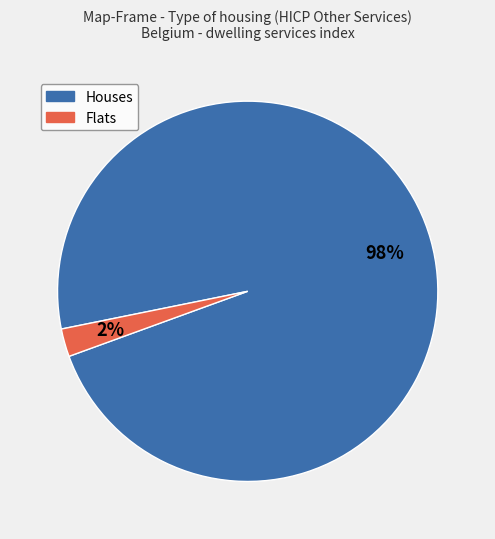

What is the largest slice in the pie chart?

Houses